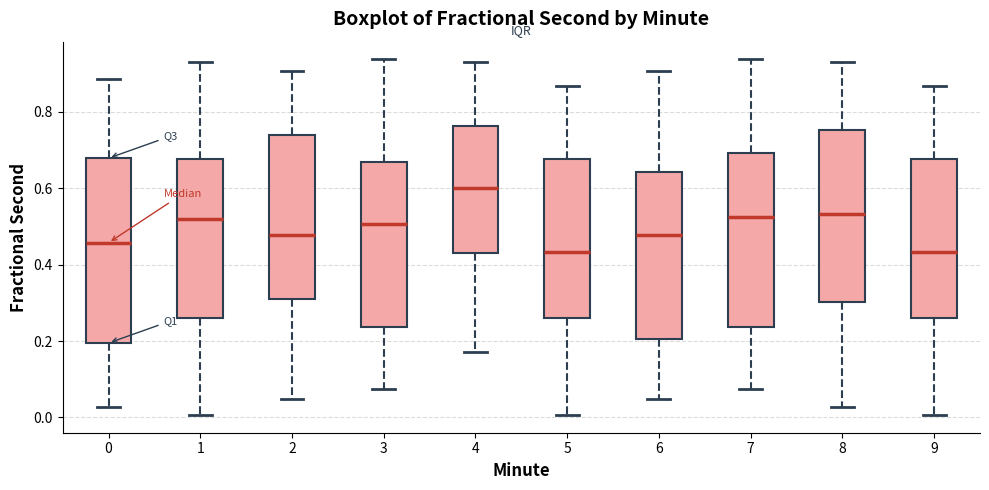

Reading left to right, transcribe this box plot: for each box, give where its median line is, the range the box spans, and where its two whiskers end, as read against the y-axis. The values are not printed on the chart, so give them approximately, as read against the axis.

0: median 0.46, box 0.20 to 0.68, whiskers 0.02 to 0.88
1: median 0.52, box 0.26 to 0.68, whiskers 0.00 to 0.94
2: median 0.48, box 0.30 to 0.74, whiskers 0.04 to 0.90
3: median 0.50, box 0.24 to 0.66, whiskers 0.08 to 0.94
4: median 0.60, box 0.44 to 0.76, whiskers 0.18 to 0.94
5: median 0.44, box 0.26 to 0.68, whiskers 0.00 to 0.86
6: median 0.48, box 0.20 to 0.64, whiskers 0.04 to 0.90
7: median 0.52, box 0.24 to 0.70, whiskers 0.08 to 0.94
8: median 0.54, box 0.30 to 0.76, whiskers 0.02 to 0.94
9: median 0.44, box 0.26 to 0.68, whiskers 0.00 to 0.86